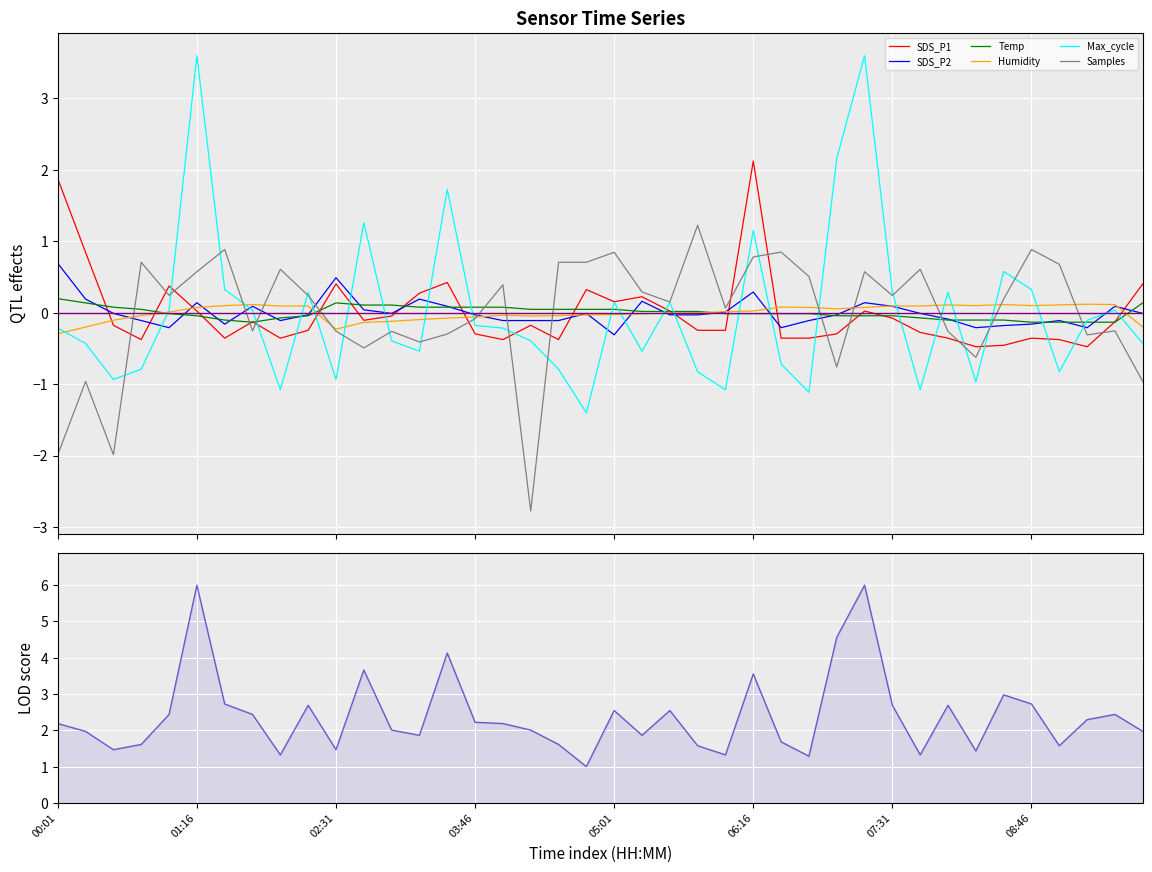

At which label does Max_cycle first exceed 2?

00:01